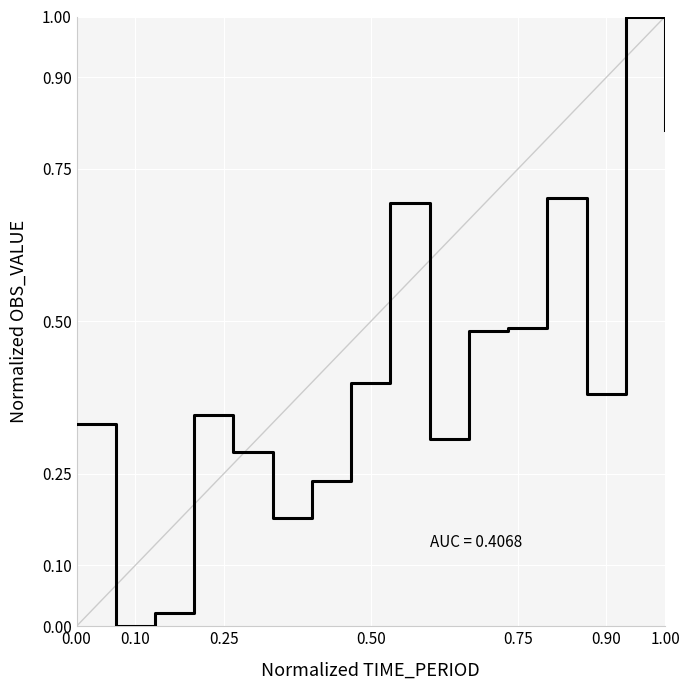

What is the greatest value displayed?

1.0